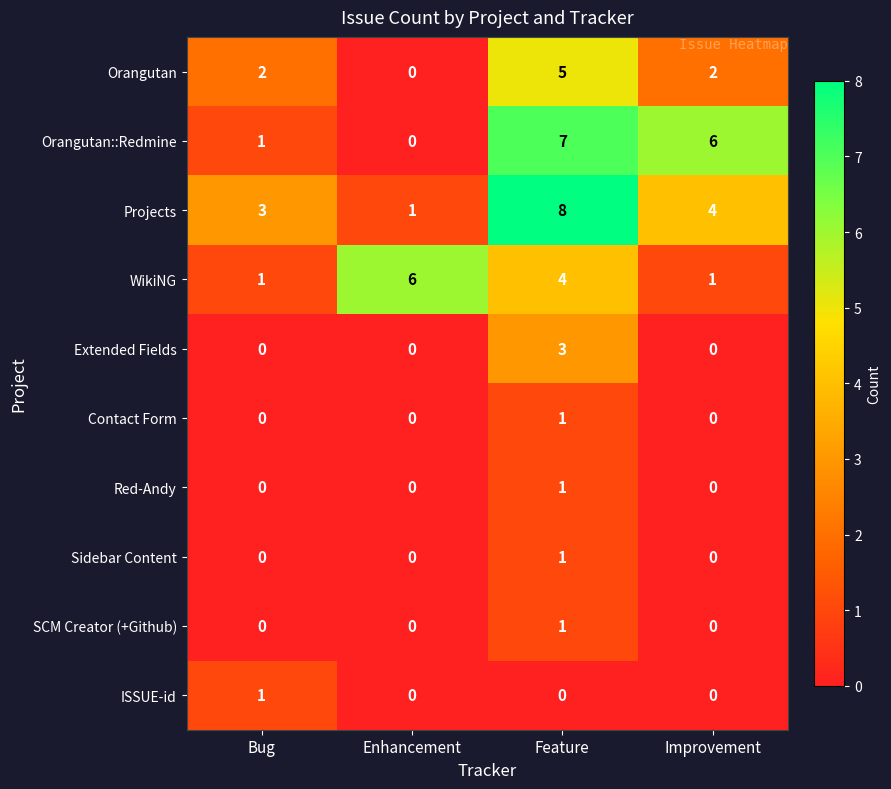

At how many categories does at least one series exceed 0?

4